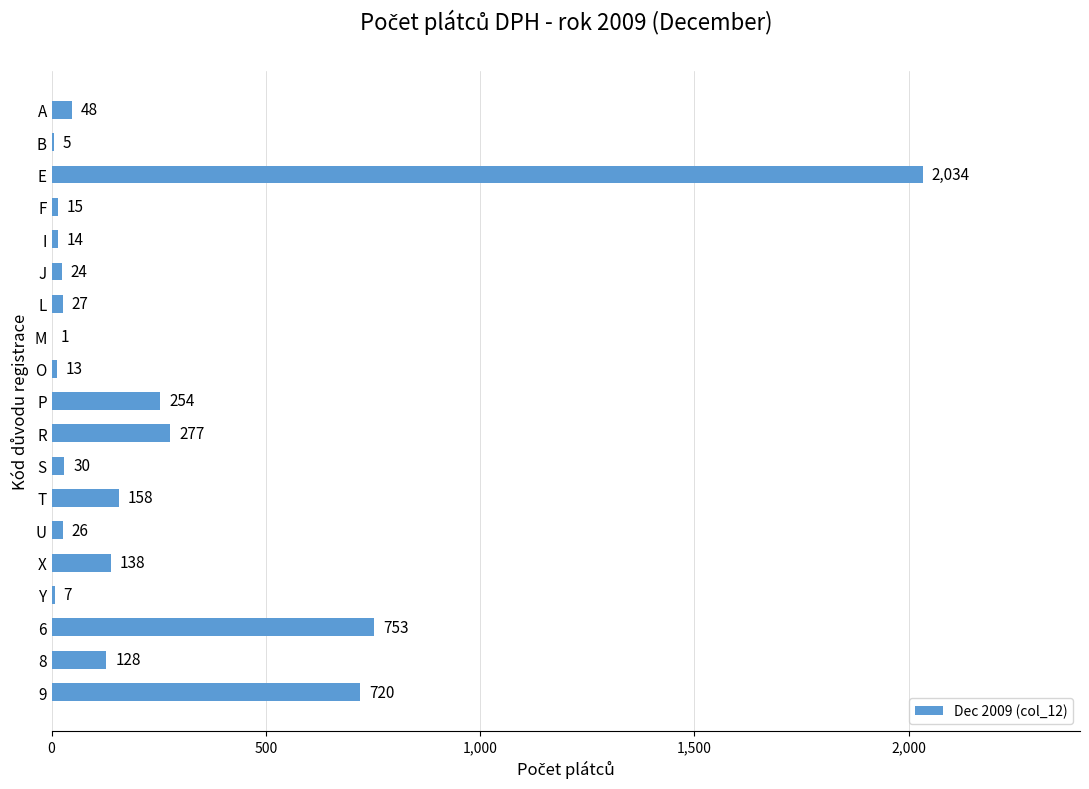

What is the sum of all values?

4672